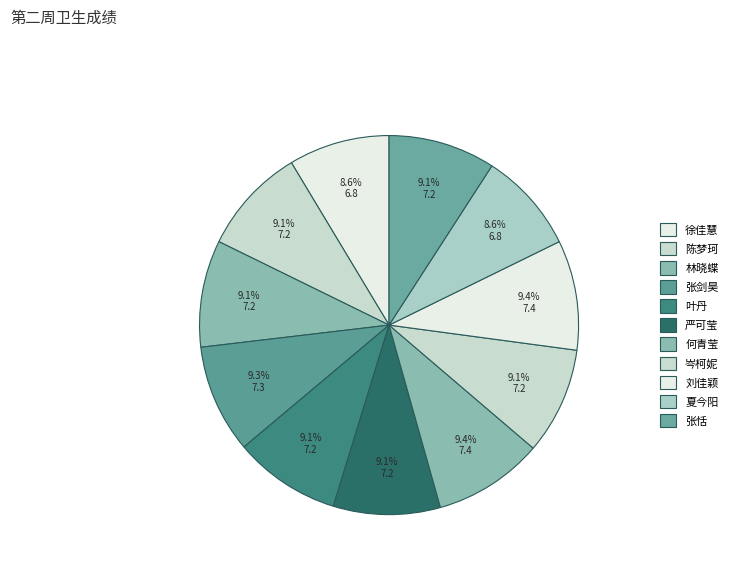

Count the number of slices in the pie.

11